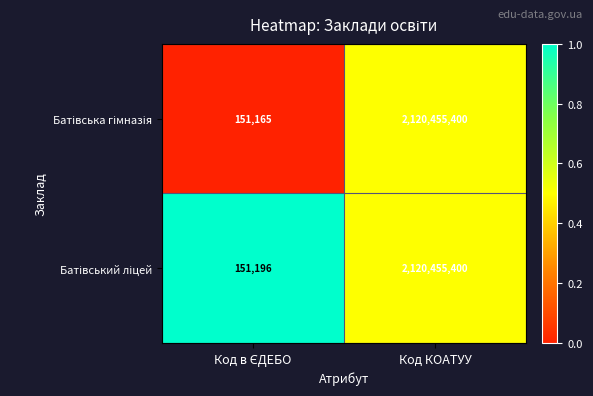

What is the total value across all series at Код КОАТУУ?

4240910800